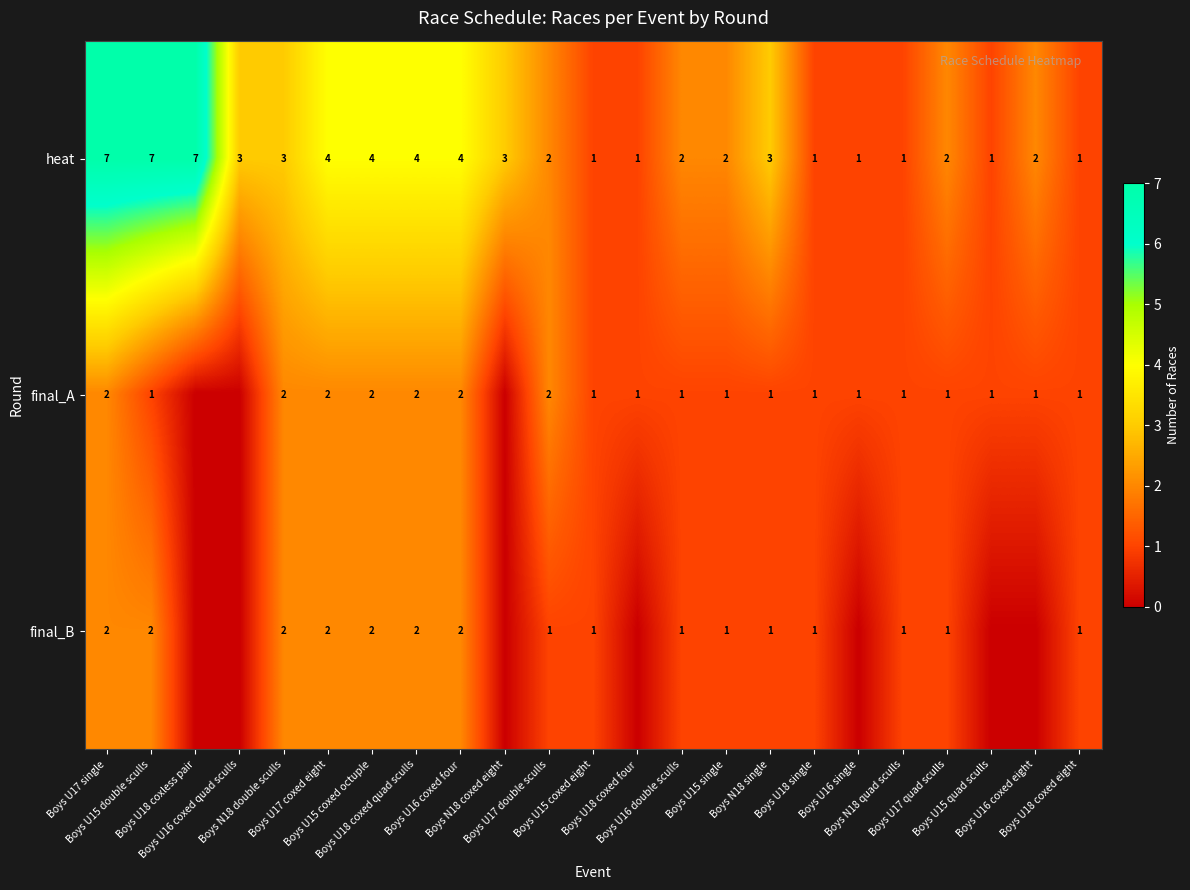

What is the maximum value for heat?

7